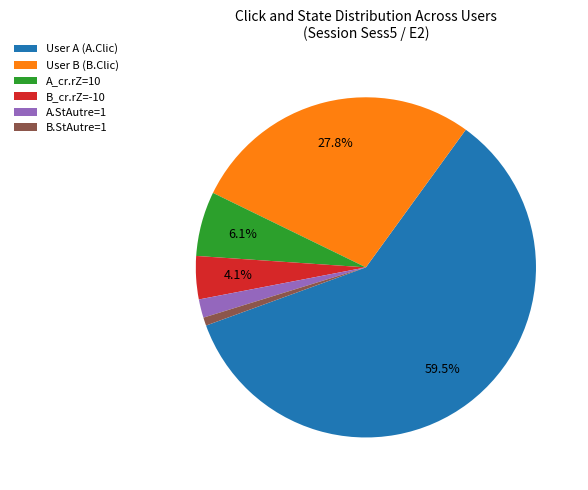

Which category has the biggest portion of the pie?

User A (A.Clic)